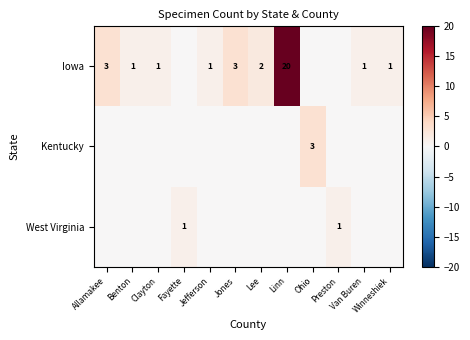

The value of Iowa at Jefferson is 1. True or false?

True